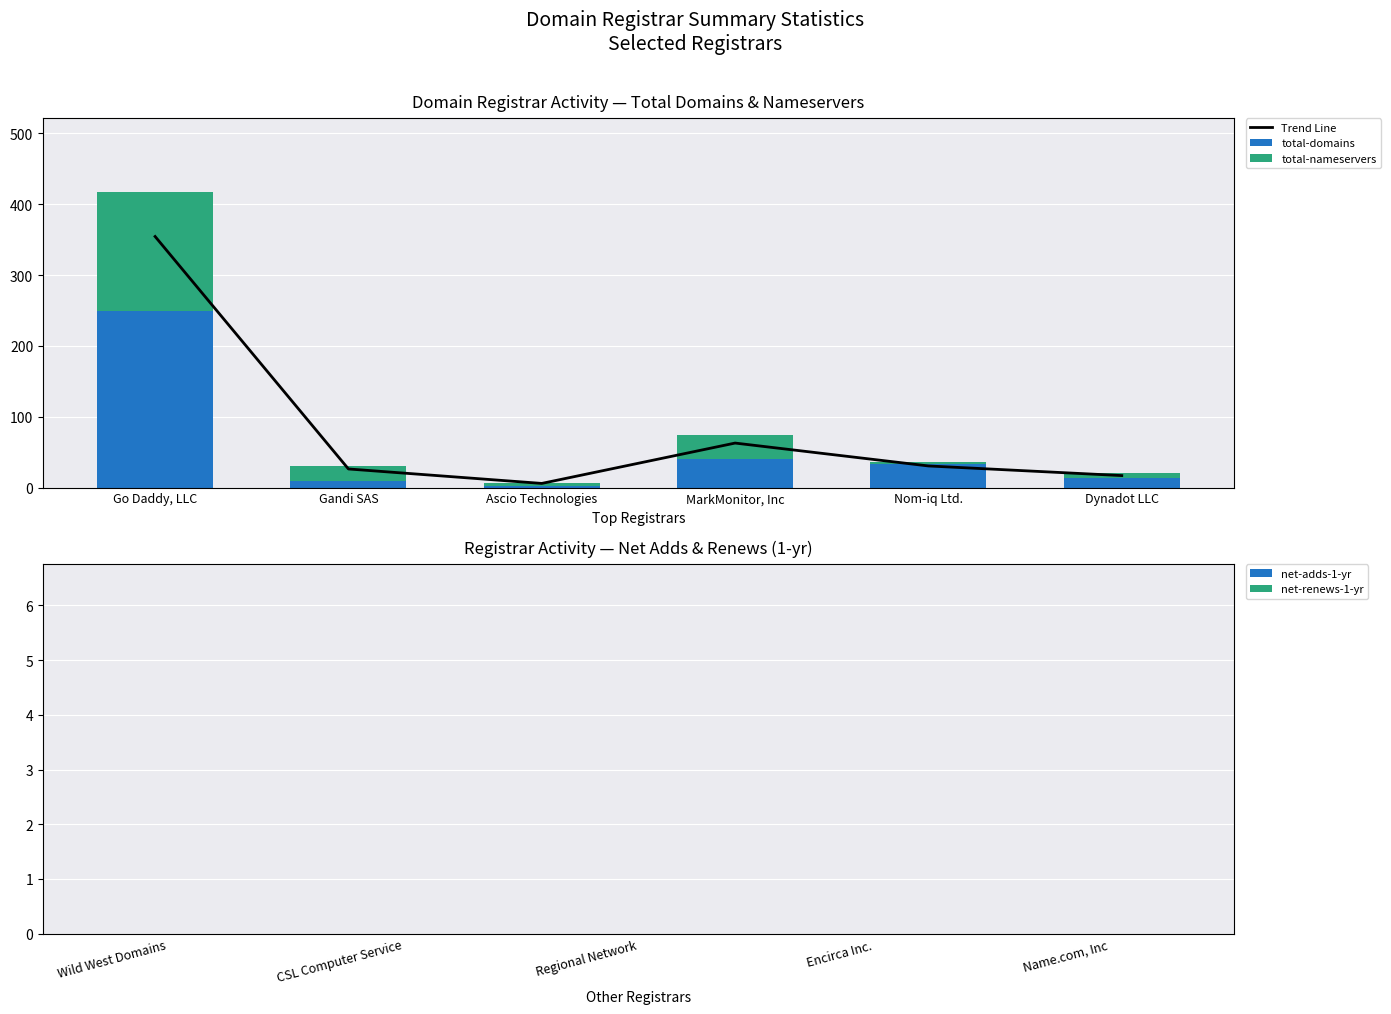

At which label does total-nameservers reach its peak?

Go Daddy, LLC